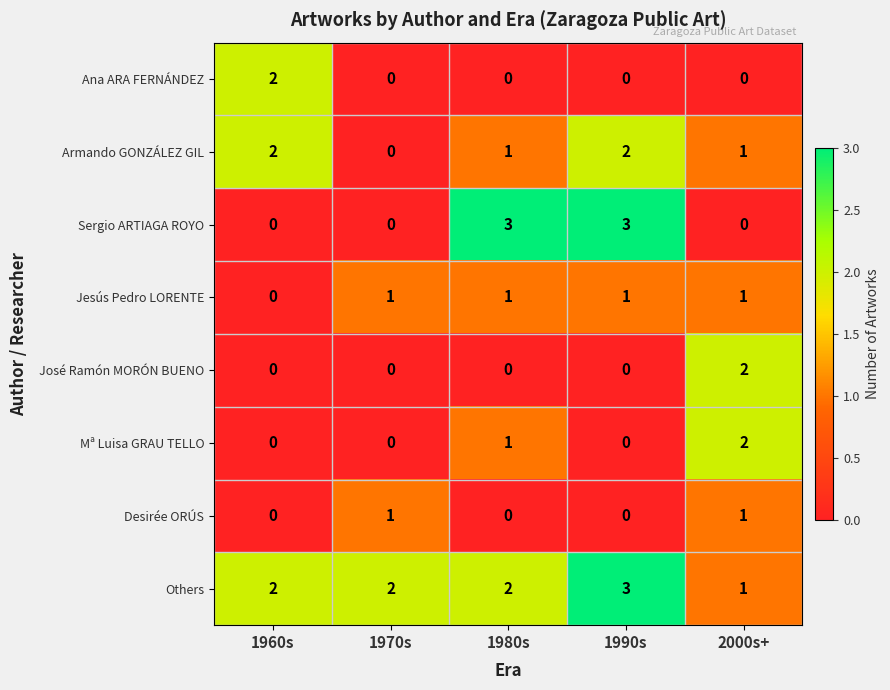

What is the highest value of the Sergio ARTIAGA ROYO series?

3